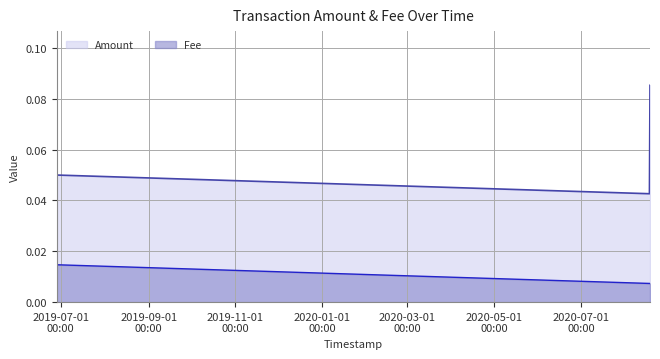

What is the difference between the highest and lowest values at 2020-08-18 16:23:34?

0.1